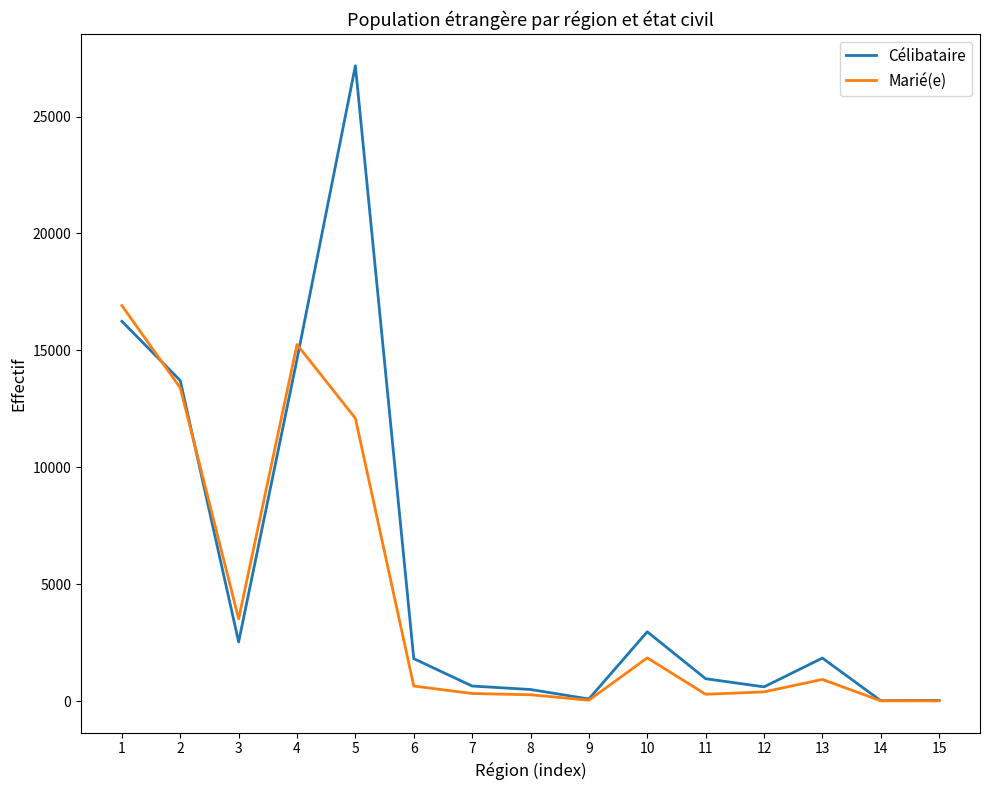

The value of Célibataire at 13 is 783. True or false?

False